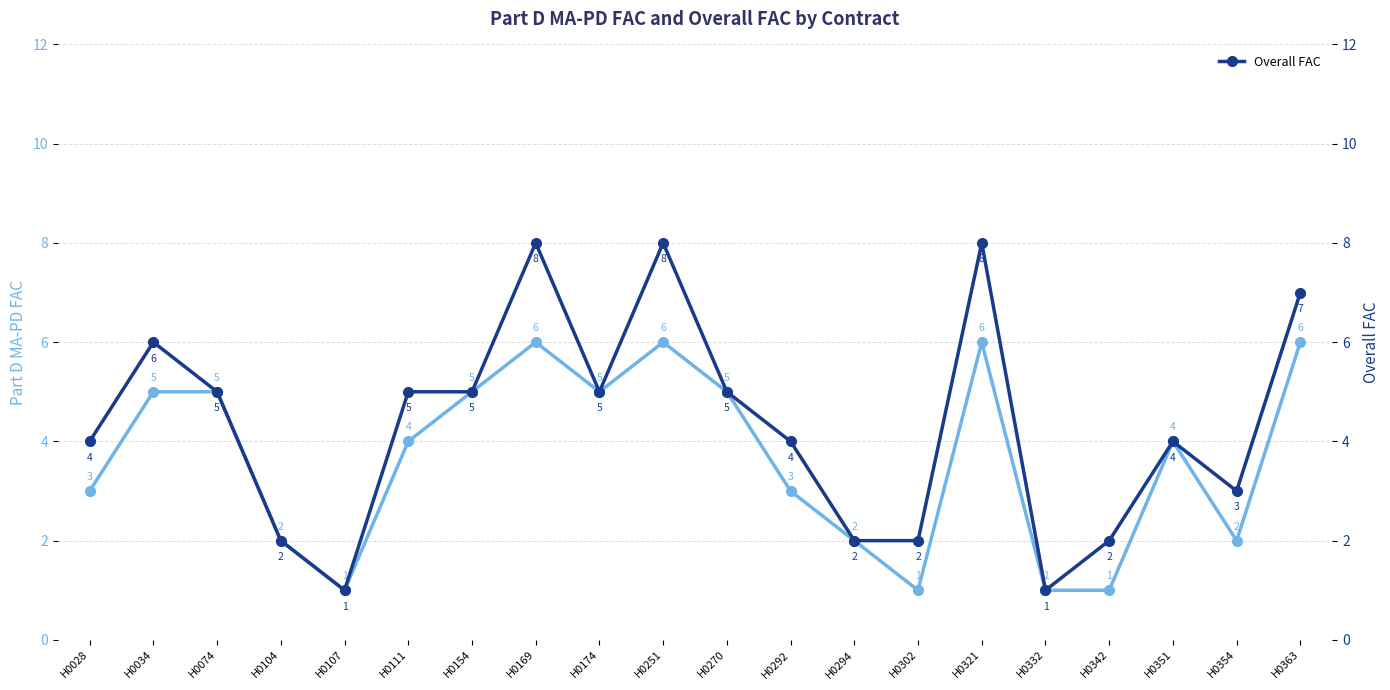

Which series has the largest range (max minus min)?

Overall FAC